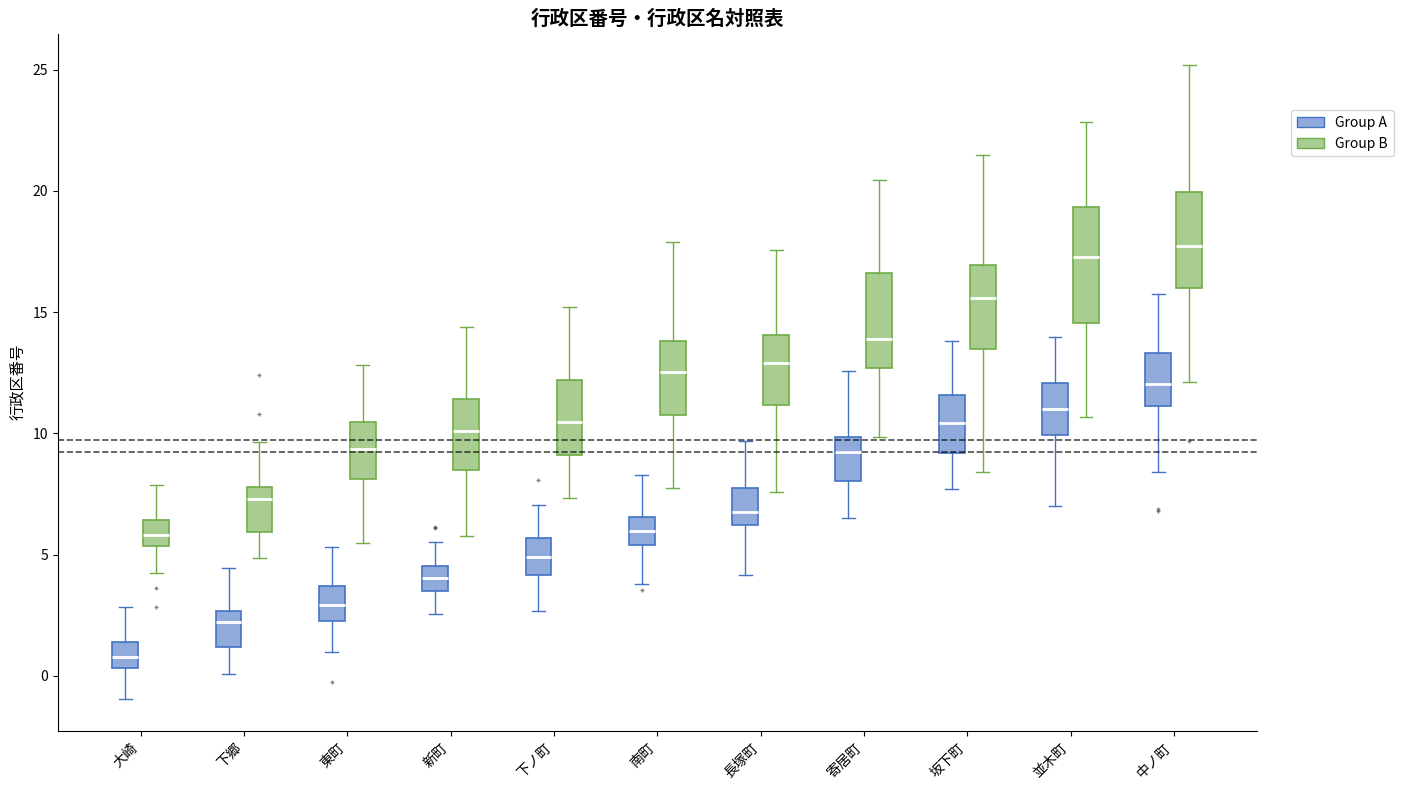

Comparing the boxes themselves (not the whiskers), which one is the tallest?

並木町 (Group B)